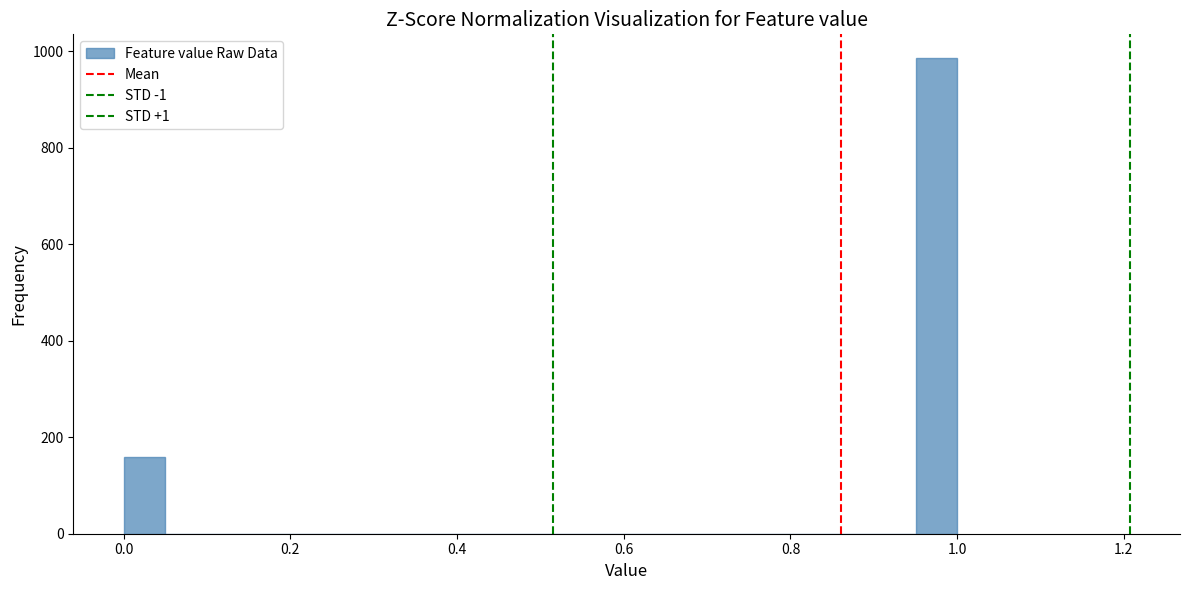

Read against the x-axis, roughly where is the centre of the tallest bar?

0.98